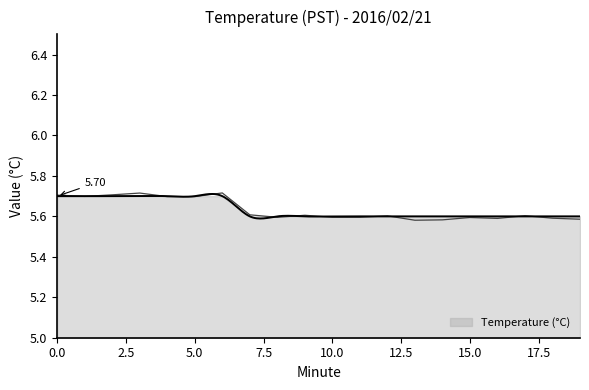

The chart shows a value of 2.0 at 16. True or false?

False